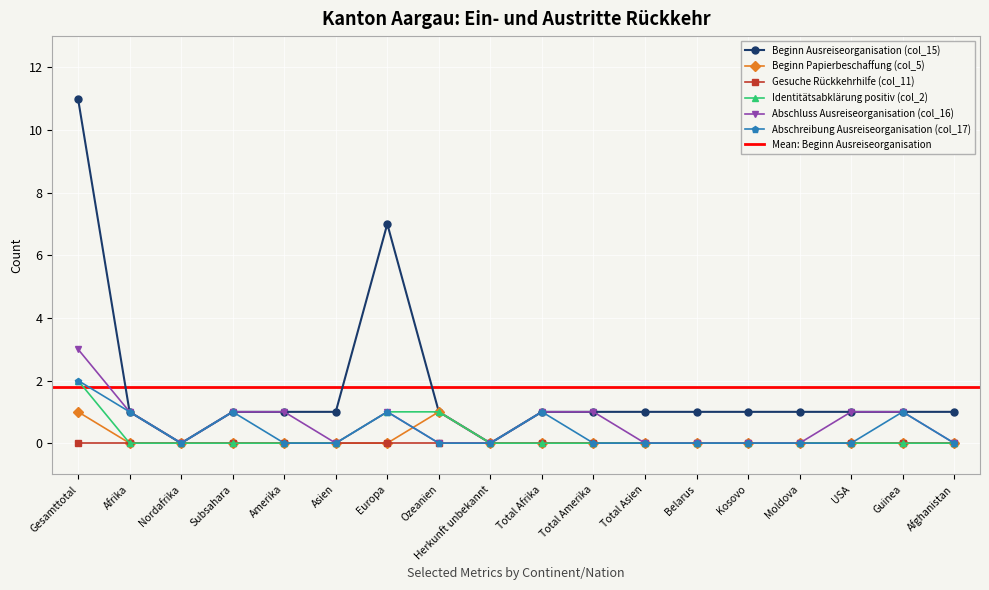

Is it true that Beginn Ausreiseorganisation (col_15) equals 1 at Ozeanien?

True